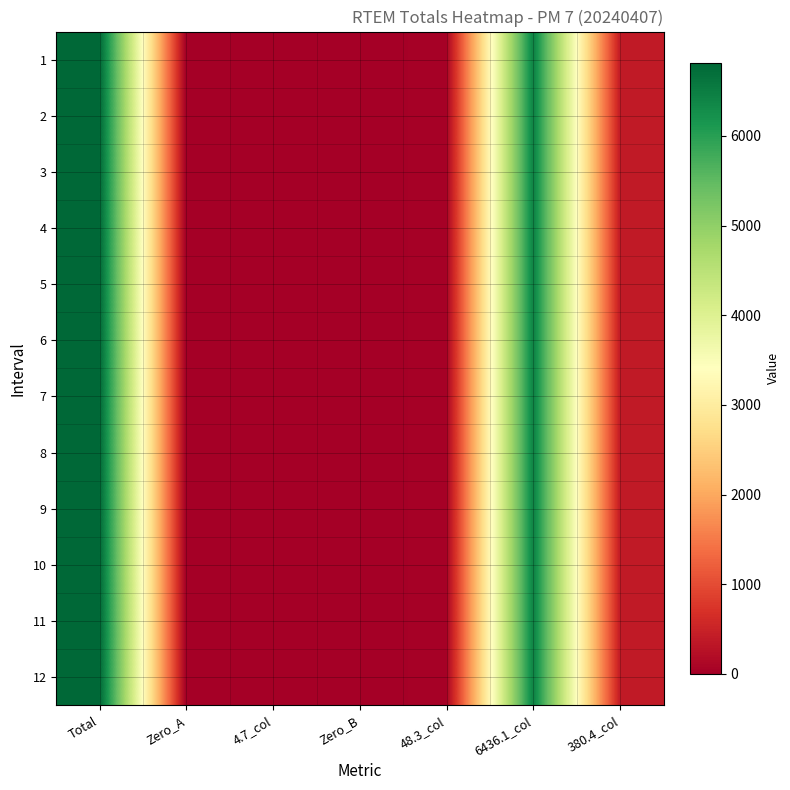

Reading left to right, what are all the values shown in this chart?

1: Total=6816.5	Zero_A=0.0	4.7_col=4.7	Zero_B=0.0	48.3_col=48.3	6436.1_col=6436.1	380.4_col=380.4
2: Total=6816.5	Zero_A=0.0	4.7_col=4.7	Zero_B=0.0	48.3_col=48.3	6436.1_col=6436.1	380.4_col=380.4
3: Total=6816.5	Zero_A=0.0	4.7_col=4.7	Zero_B=0.0	48.3_col=48.3	6436.1_col=6436.1	380.4_col=380.4
4: Total=6816.5	Zero_A=0.0	4.7_col=4.7	Zero_B=0.0	48.3_col=48.3	6436.1_col=6436.1	380.4_col=380.4
5: Total=6816.5	Zero_A=0.0	4.7_col=4.7	Zero_B=0.0	48.3_col=48.3	6436.1_col=6436.1	380.4_col=380.4
6: Total=6816.5	Zero_A=0.0	4.7_col=4.7	Zero_B=0.0	48.3_col=48.3	6436.1_col=6436.1	380.4_col=380.4
7: Total=6816.5	Zero_A=0.0	4.7_col=4.7	Zero_B=0.0	48.3_col=48.3	6436.1_col=6436.1	380.4_col=380.4
8: Total=6816.5	Zero_A=0.0	4.7_col=4.7	Zero_B=0.0	48.3_col=48.3	6436.1_col=6436.1	380.4_col=380.4
9: Total=6816.5	Zero_A=0.0	4.7_col=4.7	Zero_B=0.0	48.3_col=48.3	6436.1_col=6436.1	380.4_col=380.4
10: Total=6816.5	Zero_A=0.0	4.7_col=4.7	Zero_B=0.0	48.3_col=48.3	6436.1_col=6436.1	380.4_col=380.4
11: Total=6816.5	Zero_A=0.0	4.7_col=4.7	Zero_B=0.0	48.3_col=48.3	6436.1_col=6436.1	380.4_col=380.4
12: Total=6816.5	Zero_A=0.0	4.7_col=4.7	Zero_B=0.0	48.3_col=48.3	6436.1_col=6436.1	380.4_col=380.4